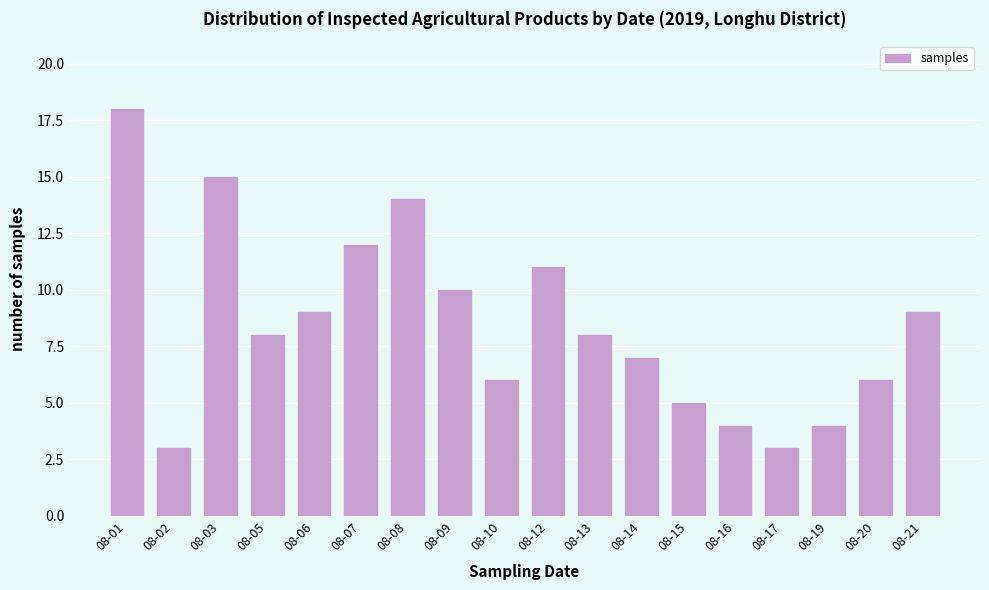

Reading left to right, list all the values displayed in this chart.

08-01=18	08-02=3	08-03=15	08-05=8	08-06=9	08-07=12	08-08=14	08-09=10	08-10=6	08-12=11	08-13=8	08-14=7	08-15=5	08-16=4	08-17=3	08-19=4	08-20=6	08-21=9